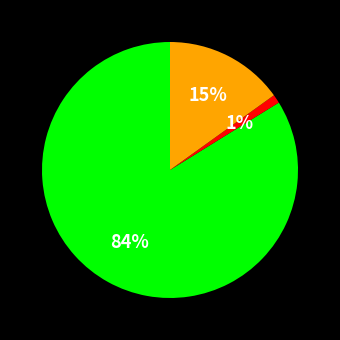

Is there a majority slice in this chart?

Yes